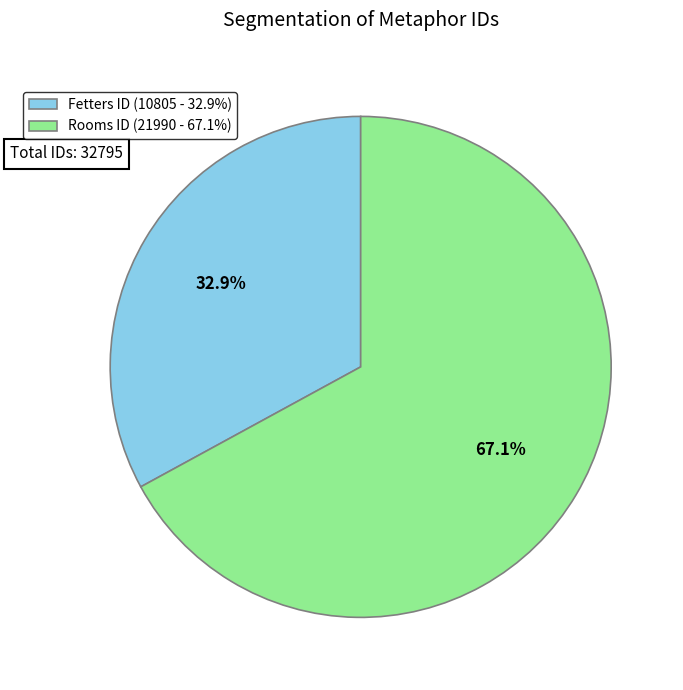

How many segments does this pie chart have?

2